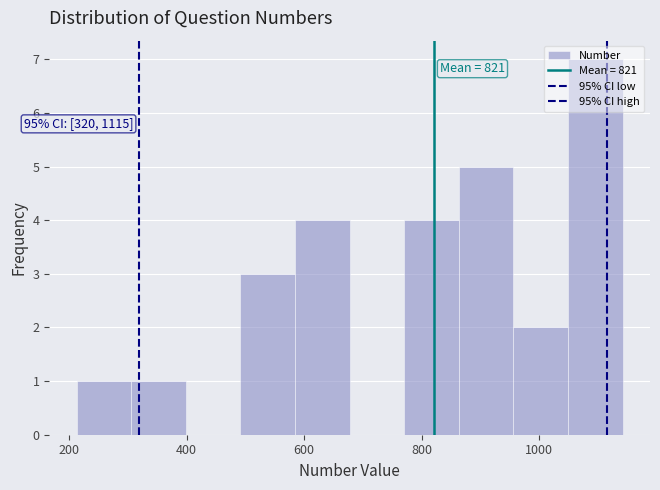

Which range on the x-axis has the tallest bar?

1040 to 1140